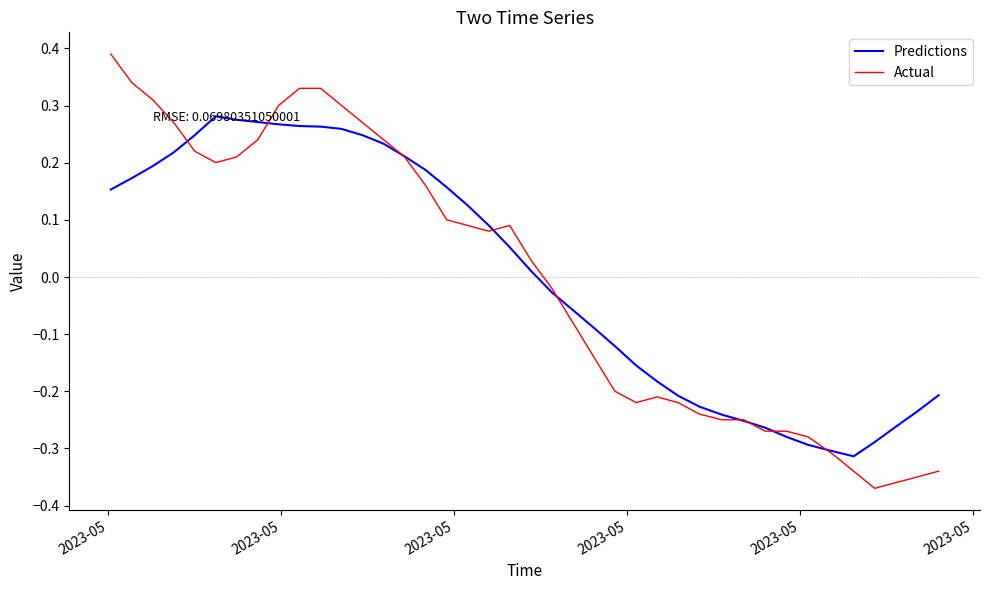

Which series has the largest range (max minus min)?

Actual